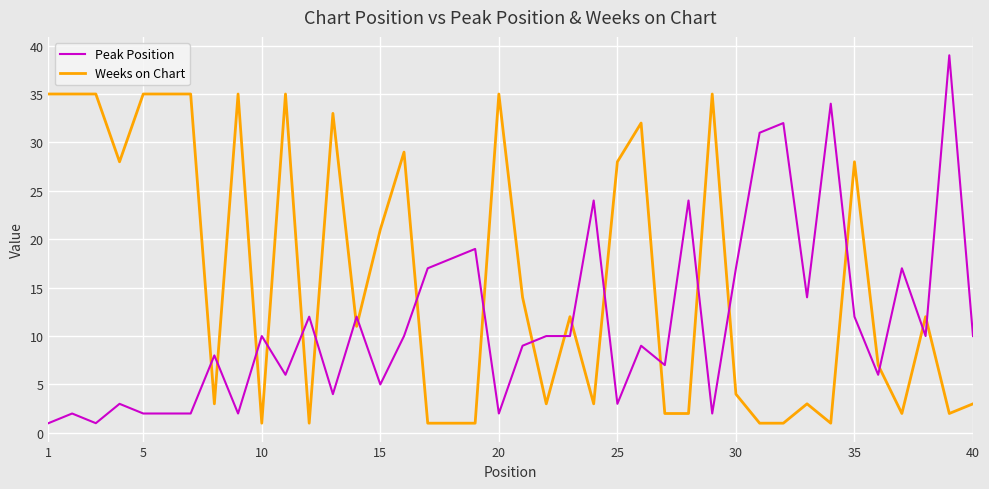

What is the highest value of the Peak Position series?

39